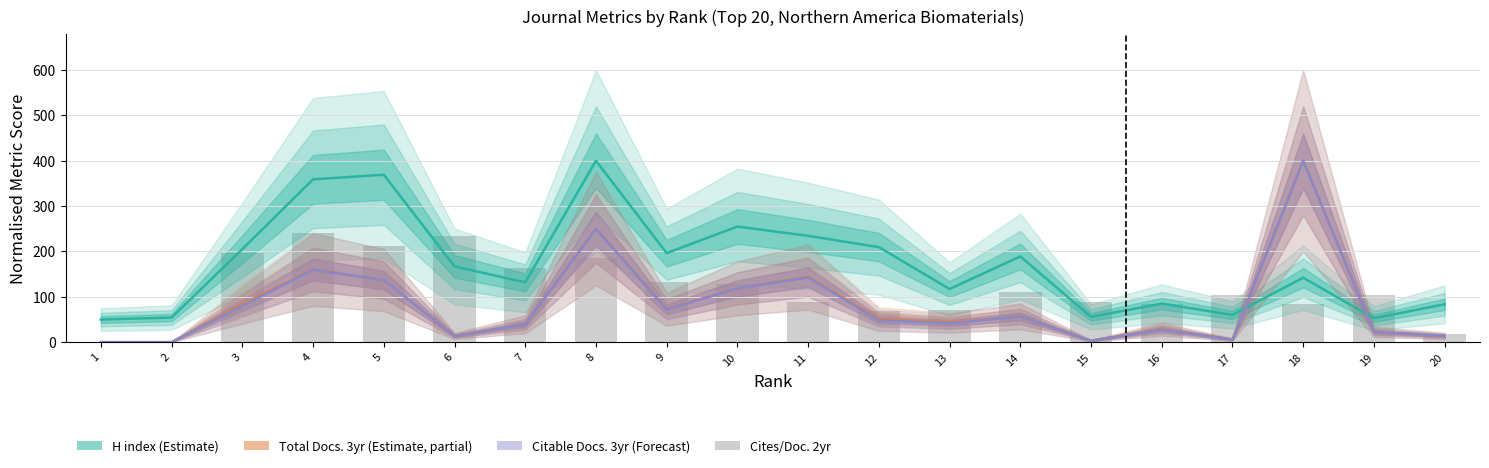

Reading left to right, extract all data points from this chart.

H index (Estimate): 1=49.8	2=54.2	3=205.1	4=359.0	5=369.2	6=167.0	7=131.9	8=400.0	9=196.3	10=254.9	11=234.4	12=209.5	13=117.2	14=189.0	15=55.7	16=85.0	17=60.1	18=142.1	19=52.7	20=83.5
Total Docs. 3yr (Partial): 1=0.0	2=0.0	3=83.7	4=160.6	5=136.9	6=13.7	7=39.5	8=250.9	9=73.2	10=118.7	11=144.2	12=51.3	13=43.2	14=56.7	15=3.1	16=29.0	17=5.7	18=400.0	19=22.5	20=13.9
Citable Docs. 3yr (Forecast): 1=0.0	2=0.0	3=79.9	4=159.7	5=137.0	6=13.4	7=39.3	8=249.9	9=71.9	10=118.5	11=142.3	12=48.4	13=41.4	14=56.5	15=3.1	16=27.9	17=5.7	18=400.0	19=22.4	20=13.9
Cites/Doc. 2yr: 1=0.0	2=0.0	3=196.9	4=240.0	5=211.1	6=234.1	7=164.2	8=185.7	9=133.2	10=128.0	11=87.7	12=68.5	13=69.9	14=111.0	15=89.0	16=83.1	17=103.3	18=84.2	19=105.0	20=17.4